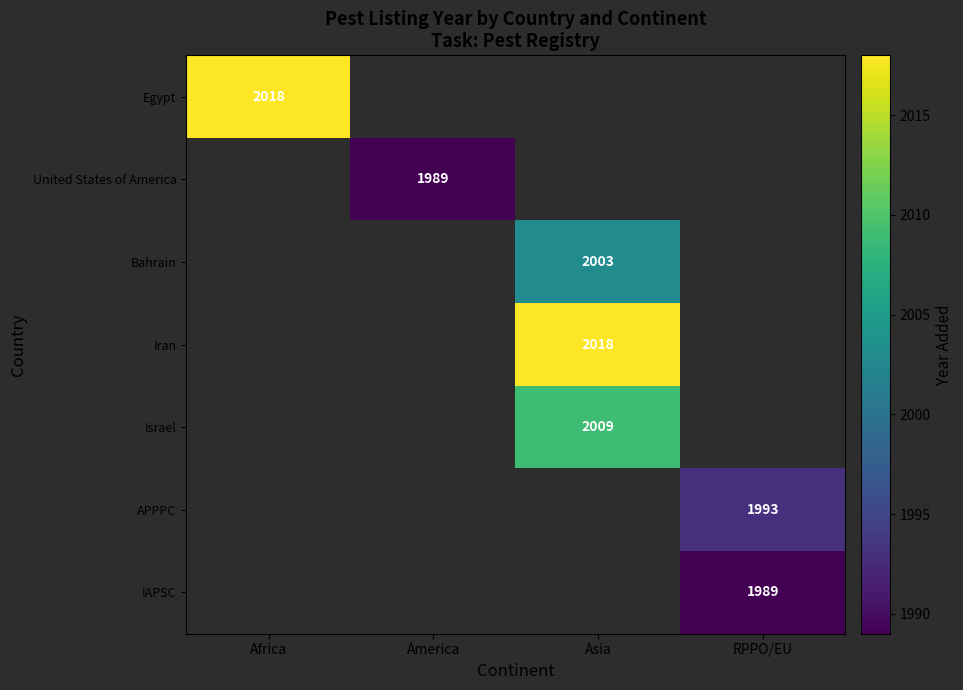

Is it true that APPPC equals 3273 at RPPO/EU?

False